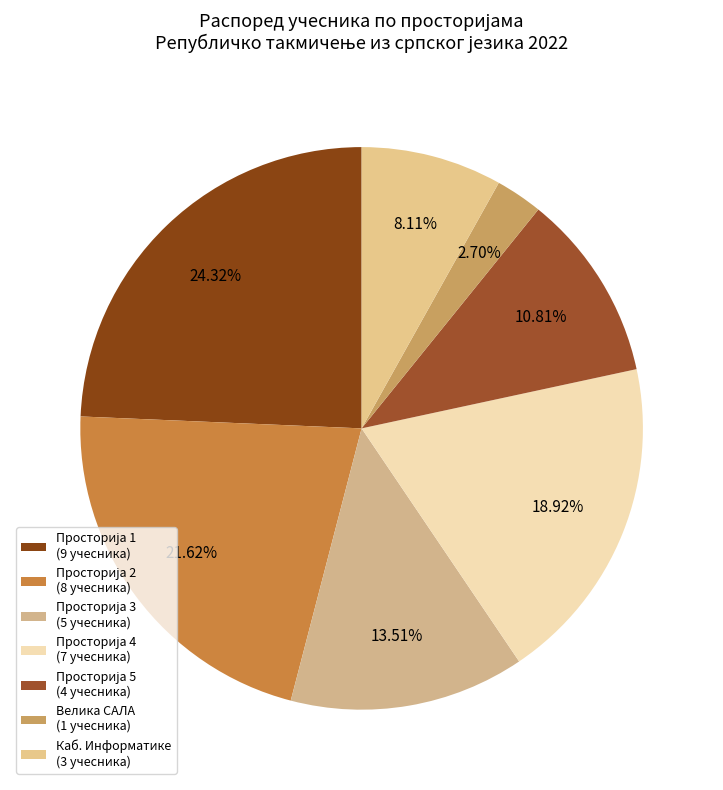

Count the number of slices in the pie.

7